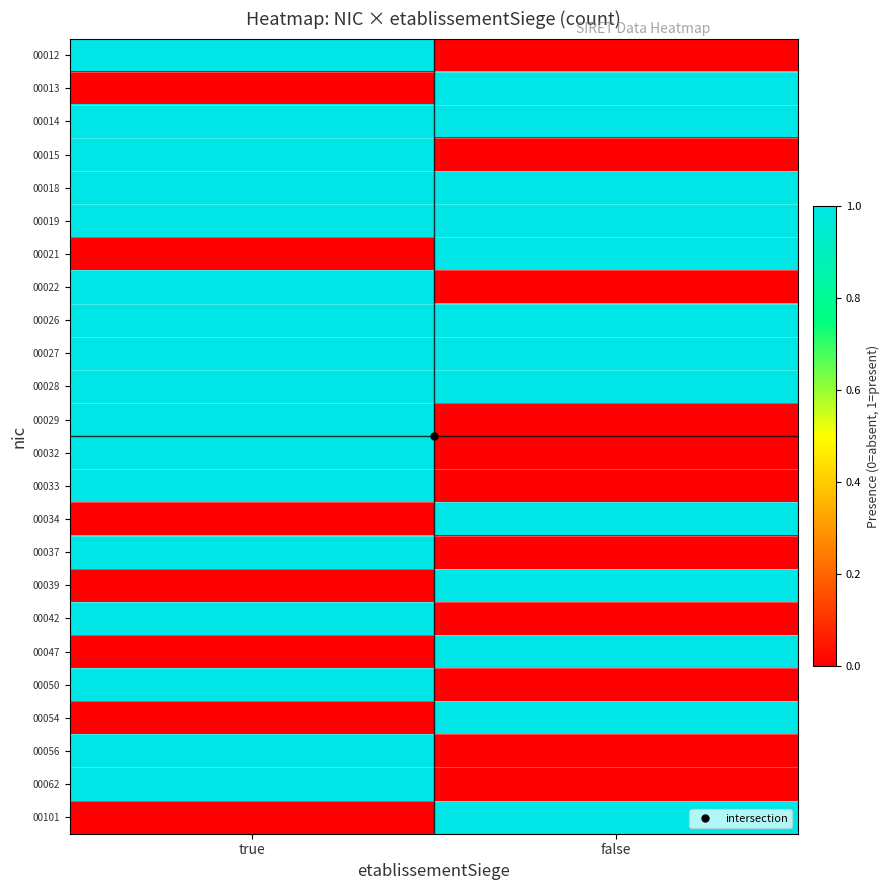

Reading right to left, extract all data points from this chart.

00012: false=0	true=1
00013: false=1	true=0
00014: false=1	true=1
00015: false=0	true=1
00018: false=1	true=1
00019: false=1	true=1
00021: false=1	true=0
00022: false=0	true=1
00026: false=1	true=1
00027: false=1	true=1
00028: false=1	true=1
00029: false=0	true=1
00032: false=0	true=1
00033: false=0	true=1
00034: false=1	true=0
00037: false=0	true=1
00039: false=1	true=0
00042: false=0	true=1
00047: false=1	true=0
00050: false=0	true=1
00054: false=1	true=0
00056: false=0	true=1
00062: false=0	true=1
00101: false=1	true=0